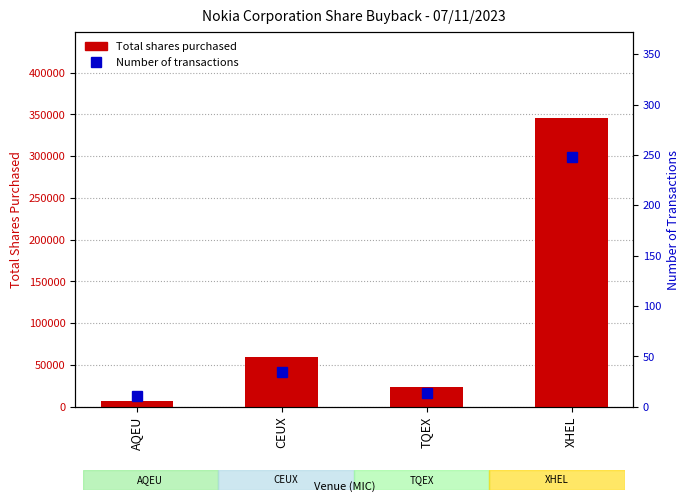

Which series has the largest total across all categories?

Total shares purchased